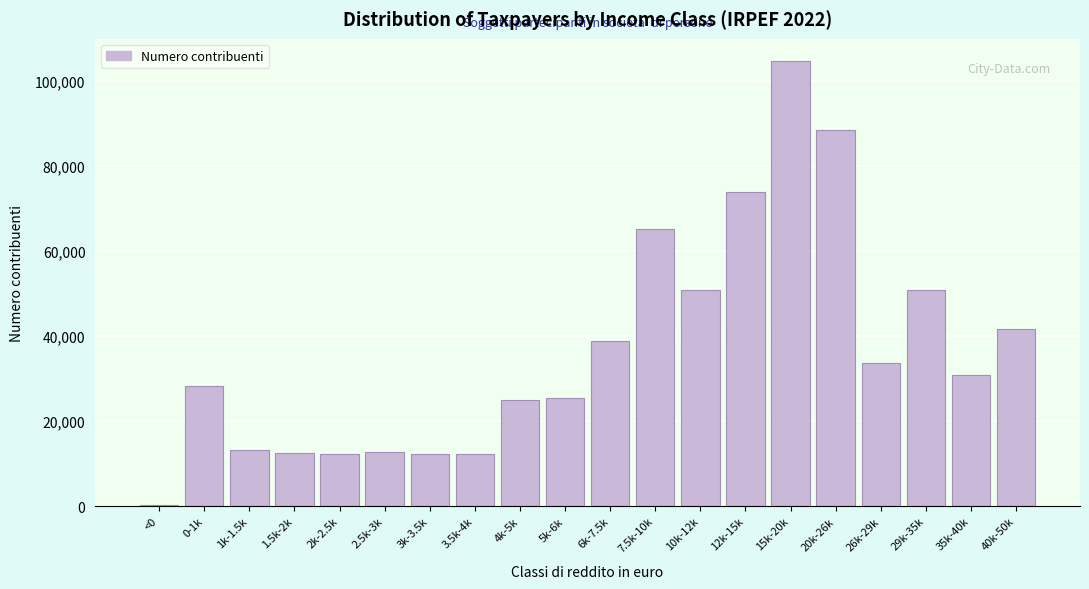

Which has a higher value, 7.5k-10k or 10k-12k?

7.5k-10k